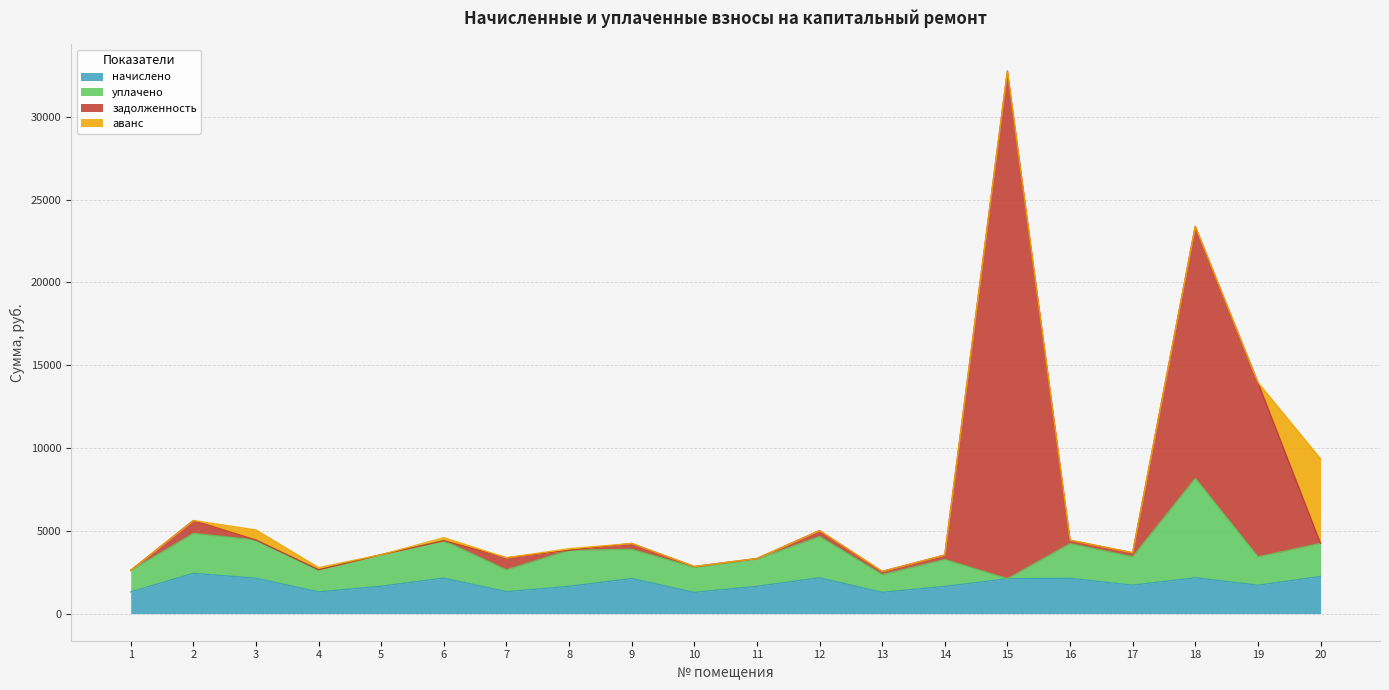

What is the lowest value of the начислено series?

1278.7